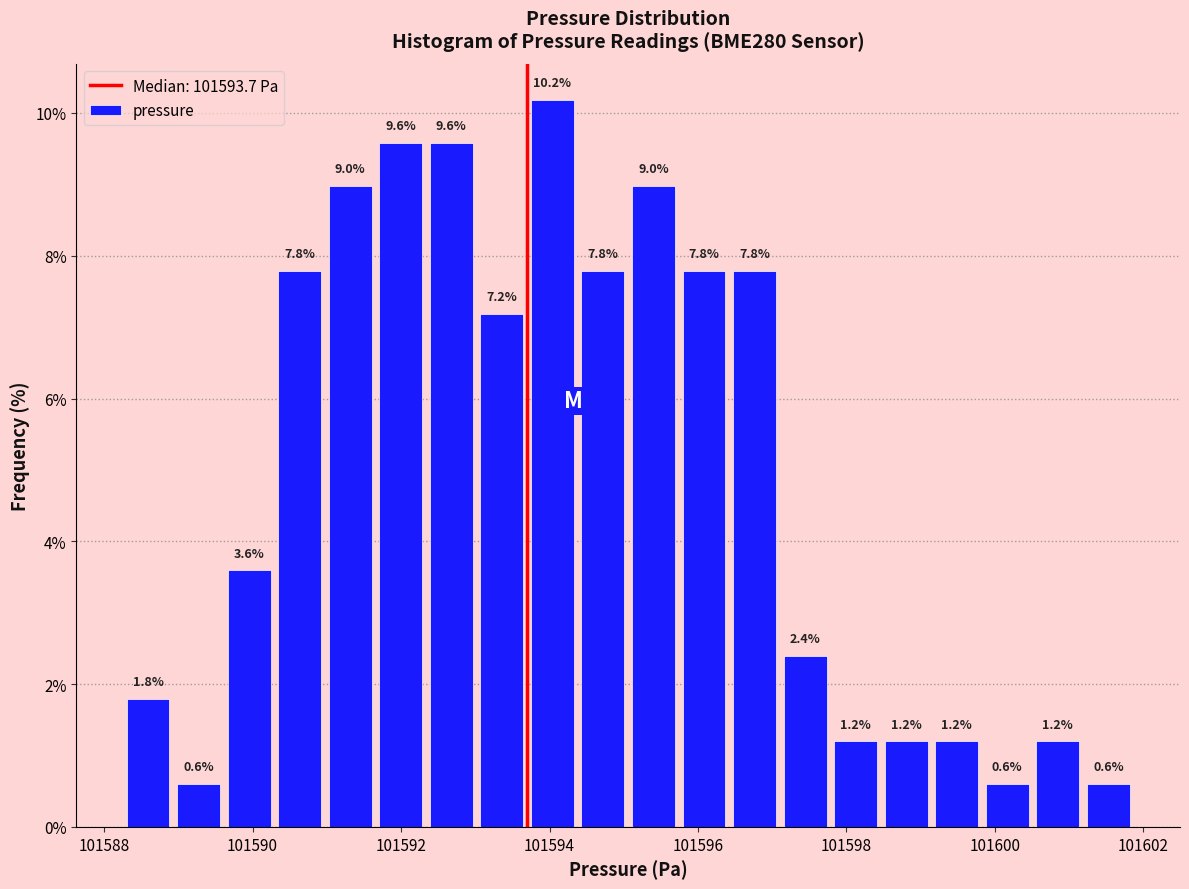

Around what value on the x-axis is the tallest bar? Give the approximate position of its centre, as read against the axis.

101594.0